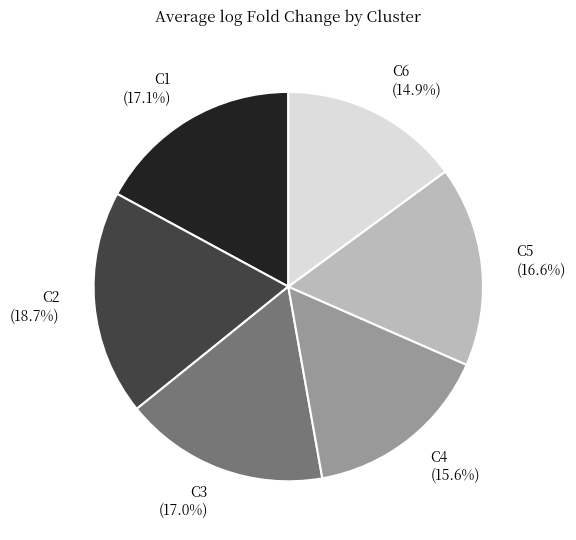

What is the total percentage of C2 and C3?

35.7%